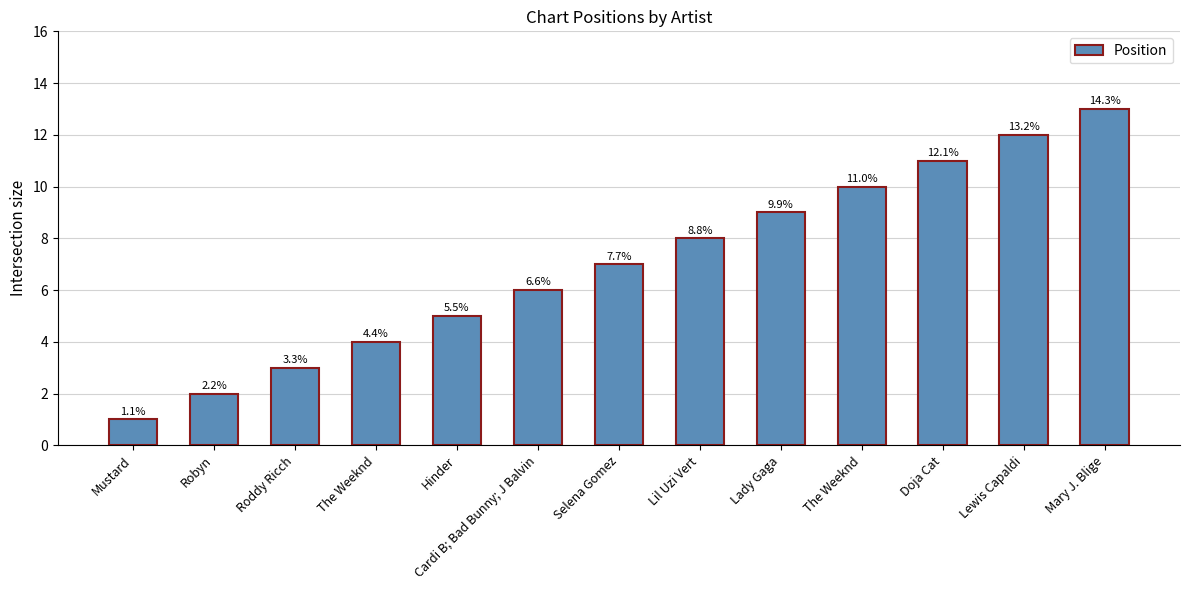

How many bars are there in total?

13